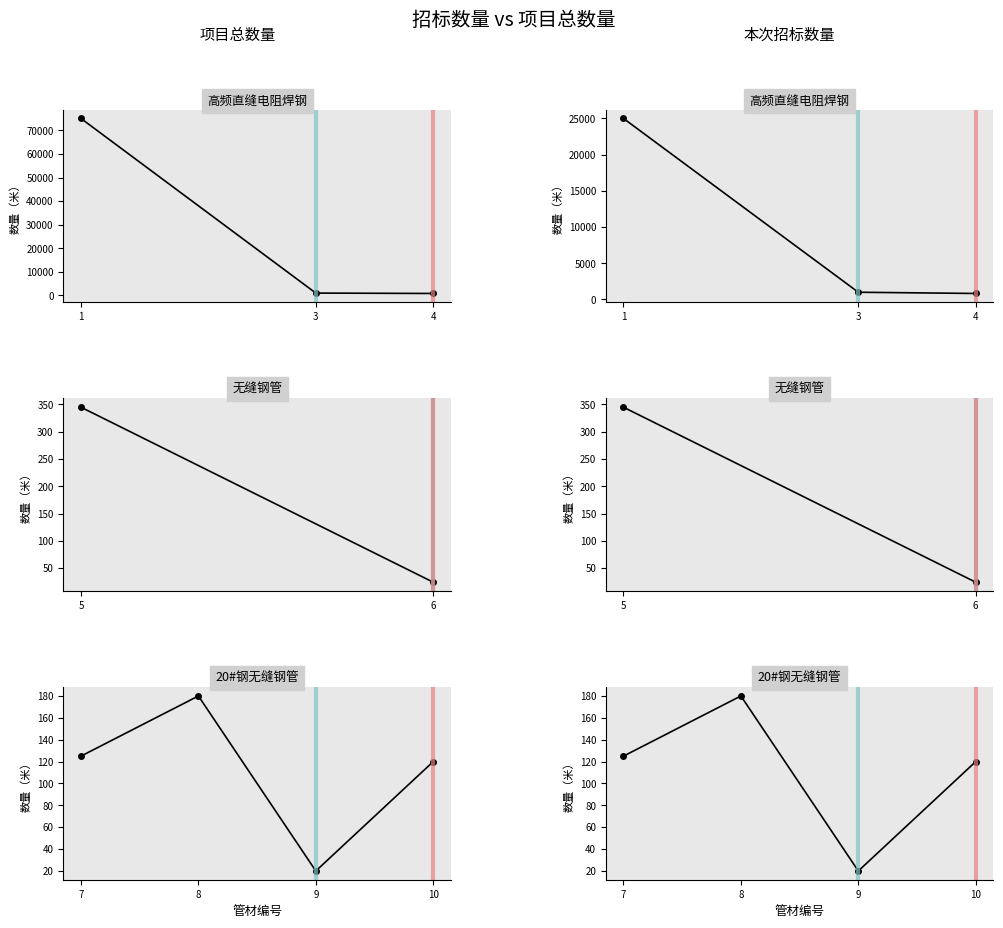

What are all the series names shown in the legend?

项目总数量, 本次招标数量